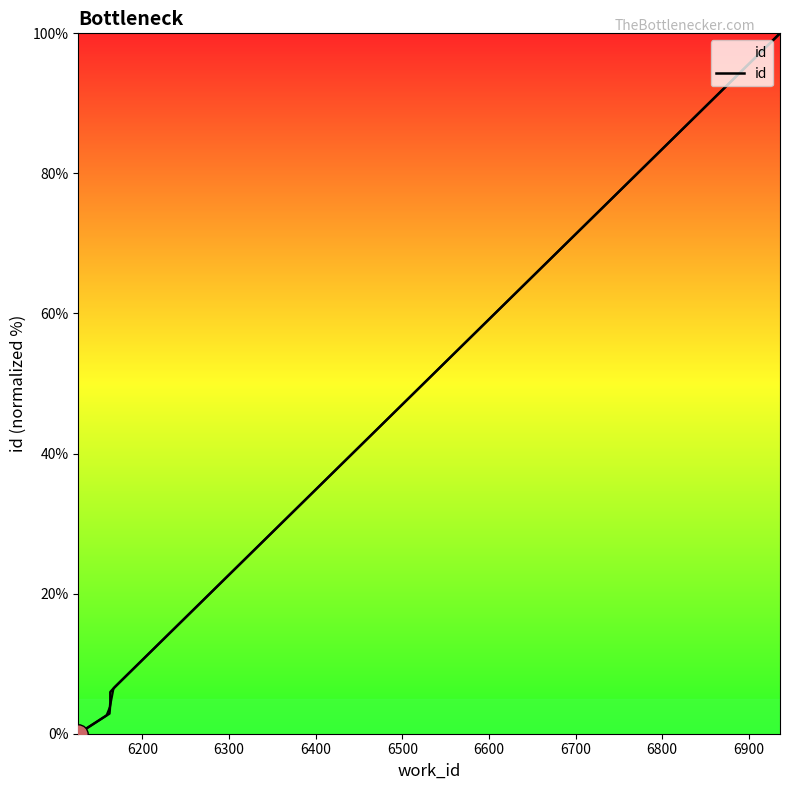

How many lines are shown in the chart?

1